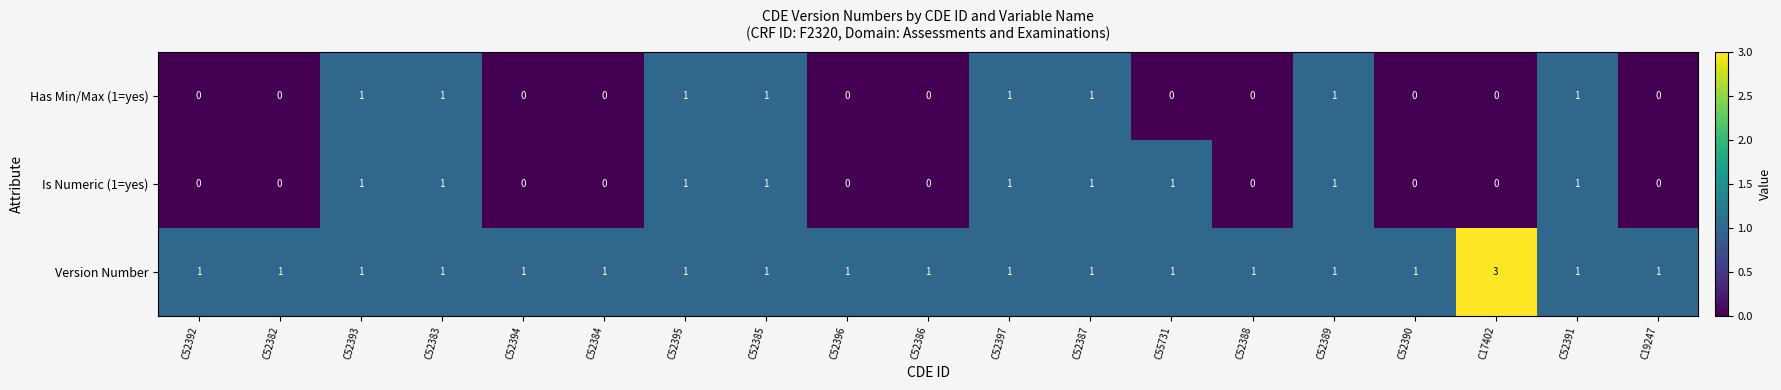

Count the Is Numeric (1=yes) values in the range 0 to 1.

19